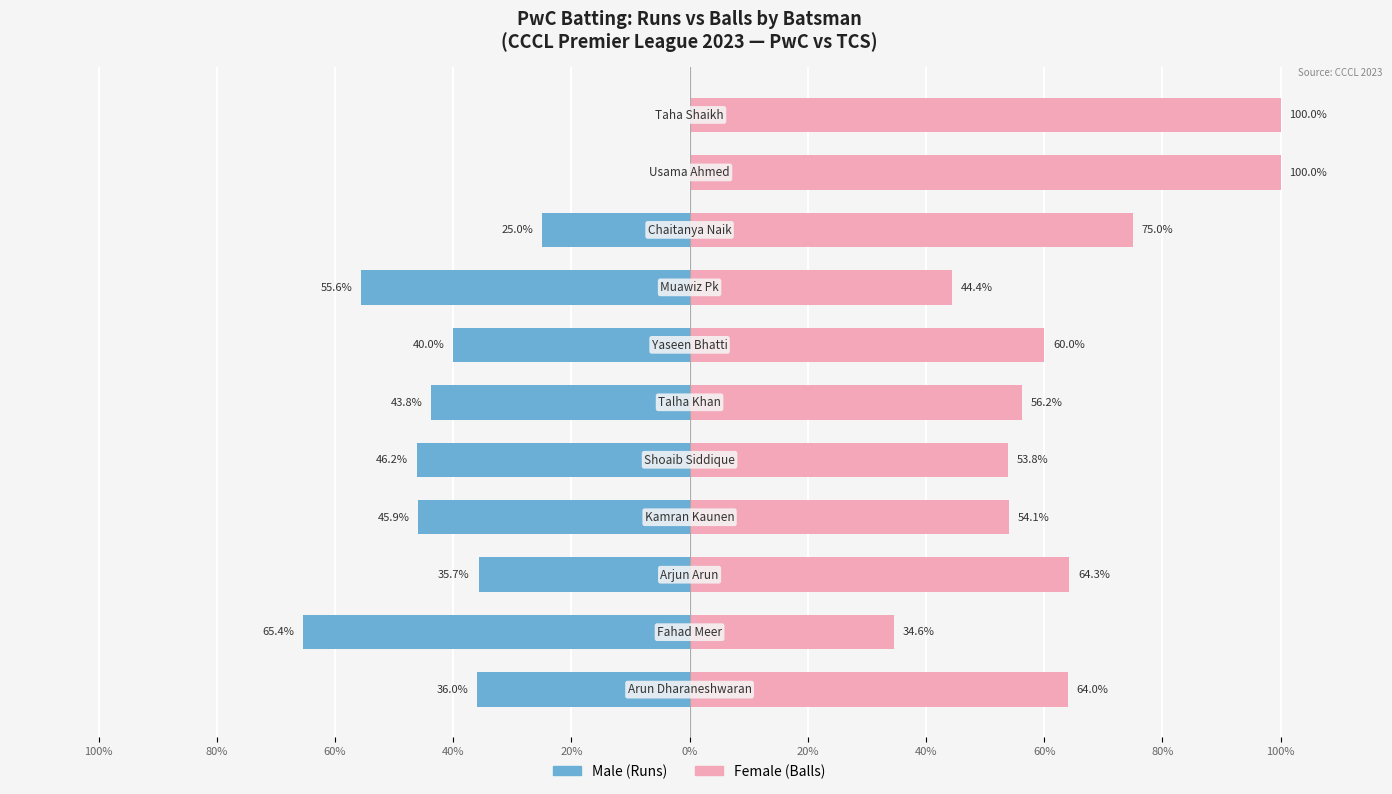

What is the value of the Male (Runs) bar at the 2nd from the left?

-65.4